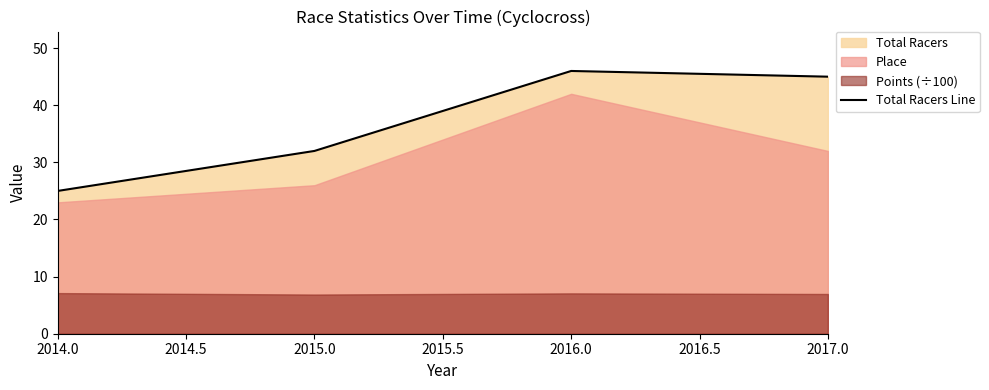

What is the highest value of the Total Racers Line series?

46